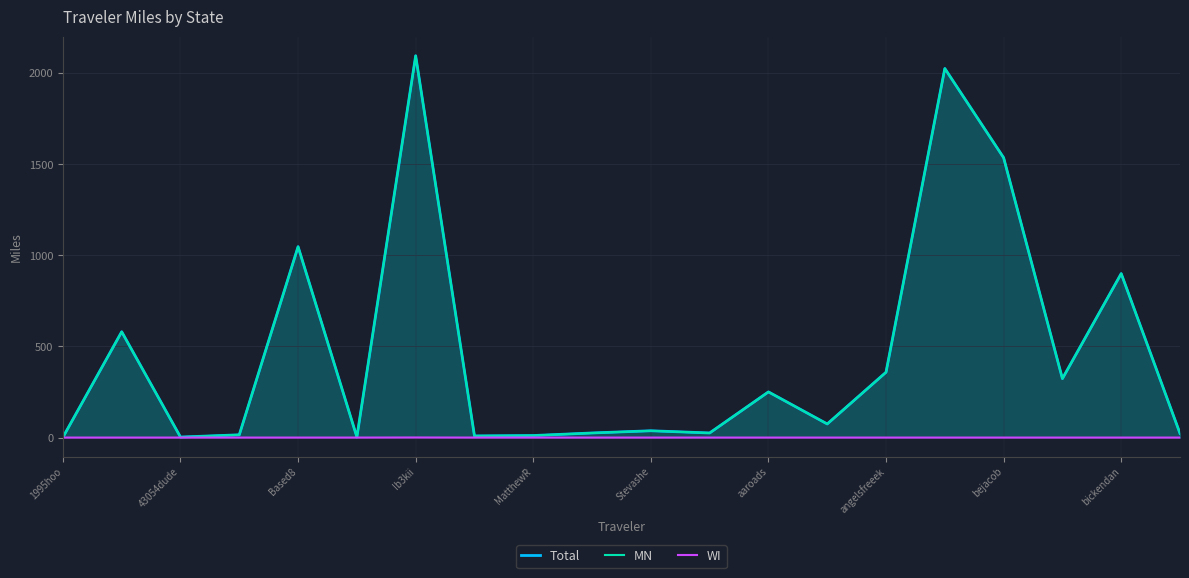

In MN, how many points are higher than both neighbors (excluding endpoints)?

7